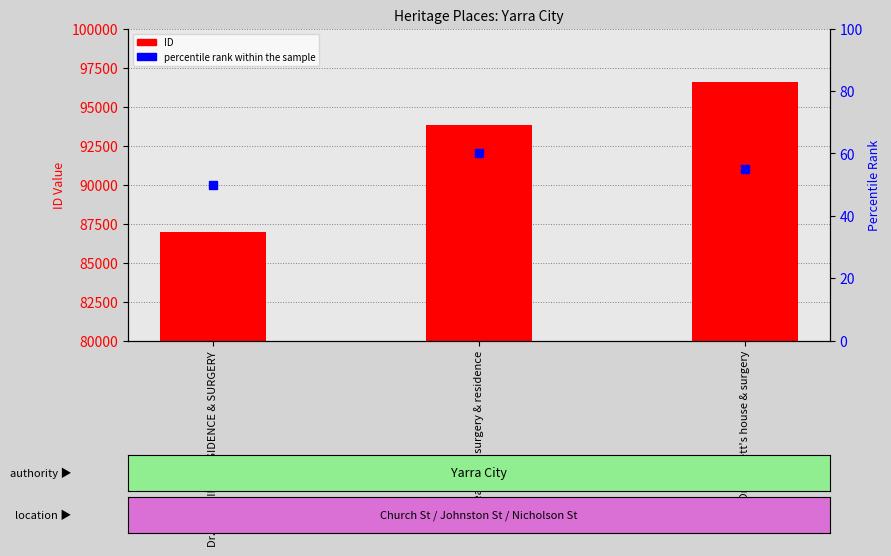

What is the difference between the percentile rank within the sample values at Dr. DRUIDIN'S RESIDENCE & SURGERY and Dr Peacock's surgery & residence?

10